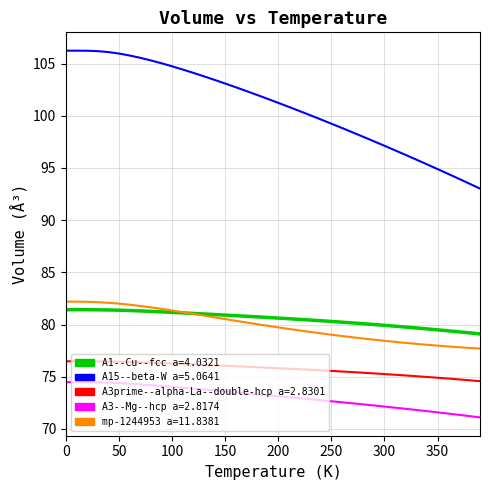

True or false: A3prime--alpha-La--double-hcp a=2.8301 and A15--beta-W a=5.0641 cross at least once.

False